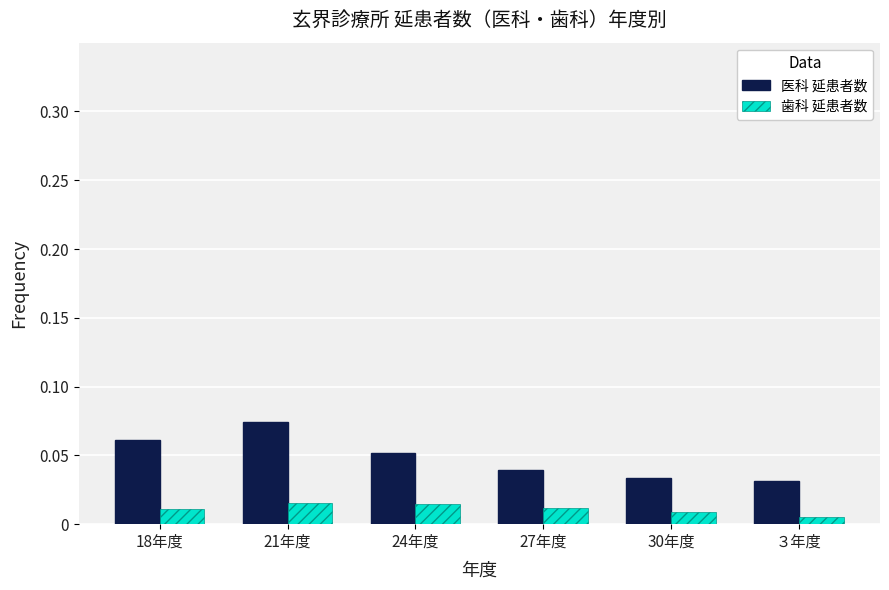

The value of 医科 延患者数 at 18年度 is 0.0. True or false?

False